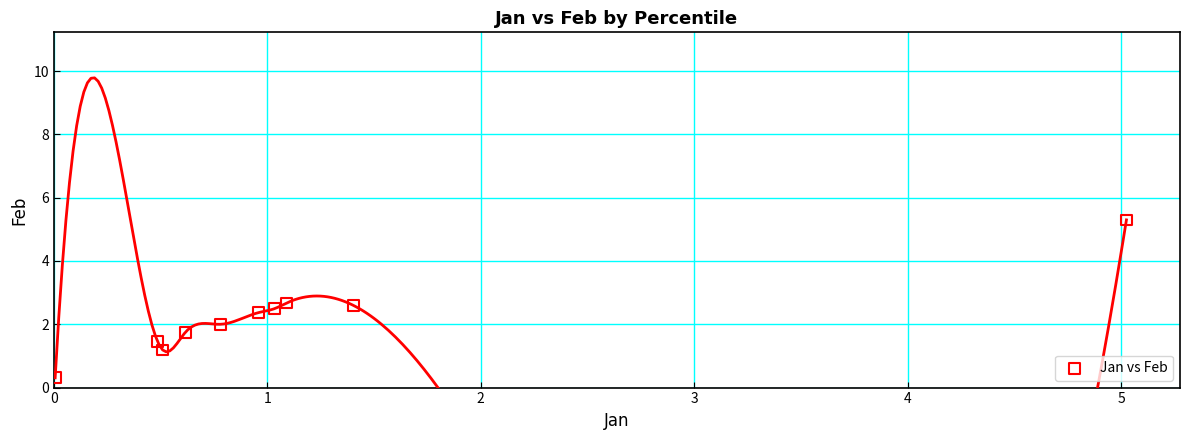

What is the average X value?

1.2